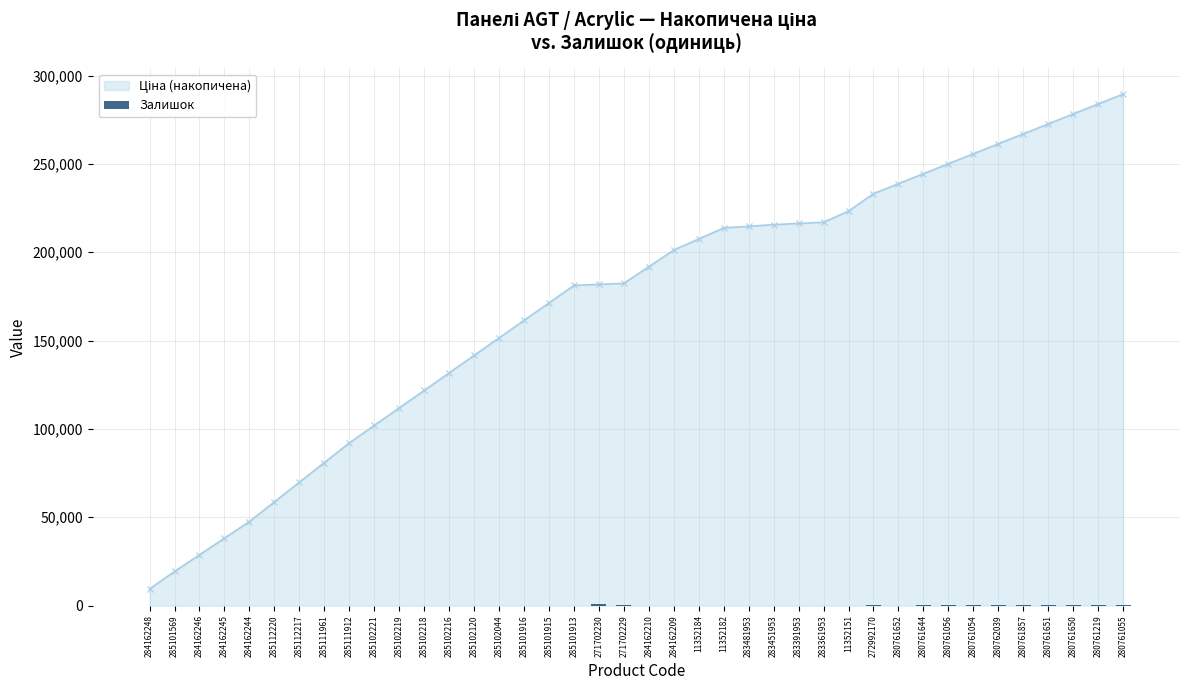

What is the label of the 13th bar from the left?

285102216